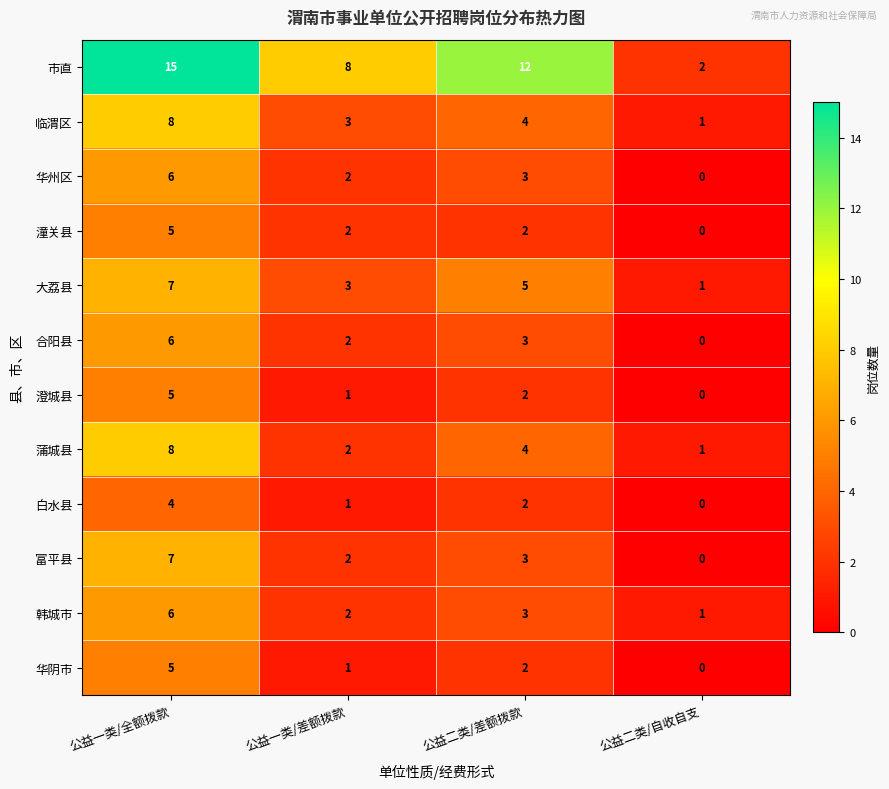

At which label is 富平县 closest to 3?

公益二类/差额拨款